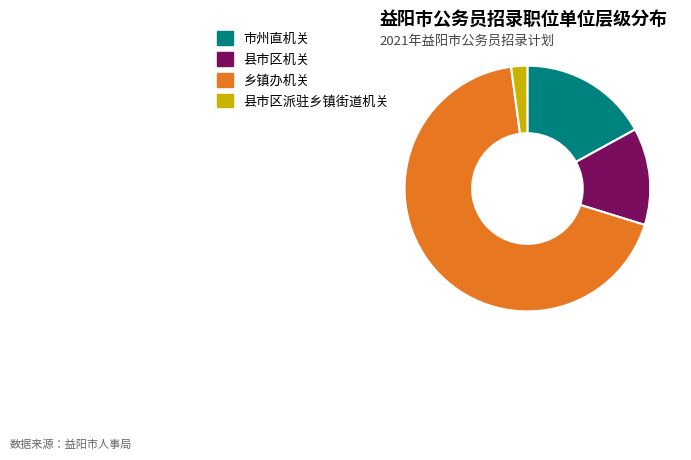

Rank the categories by value from lowest to highest.

县市区派驻乡镇街道机关, 县市区机关, 市州直机关, 乡镇办机关